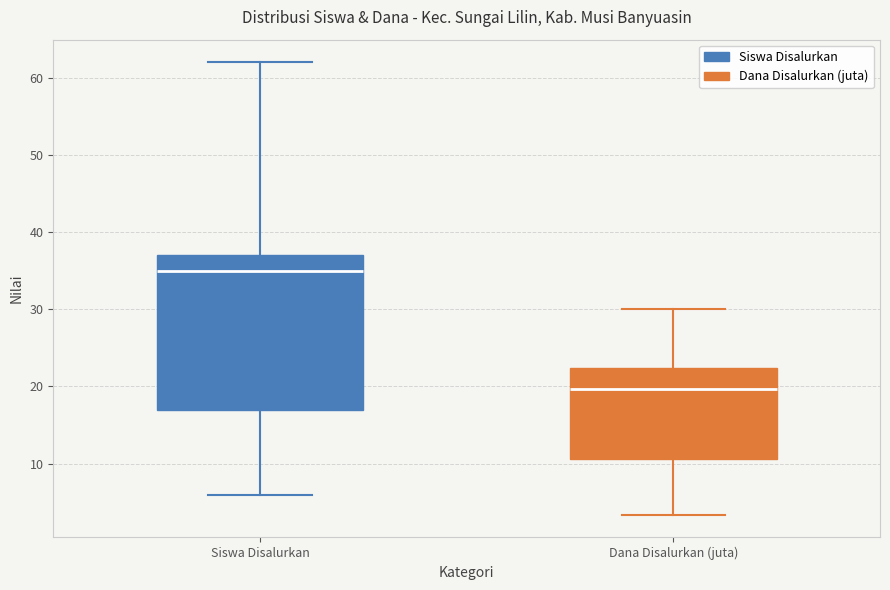

Comparing the boxes themselves (not the whiskers), which one is the tallest?

Siswa Disalurkan